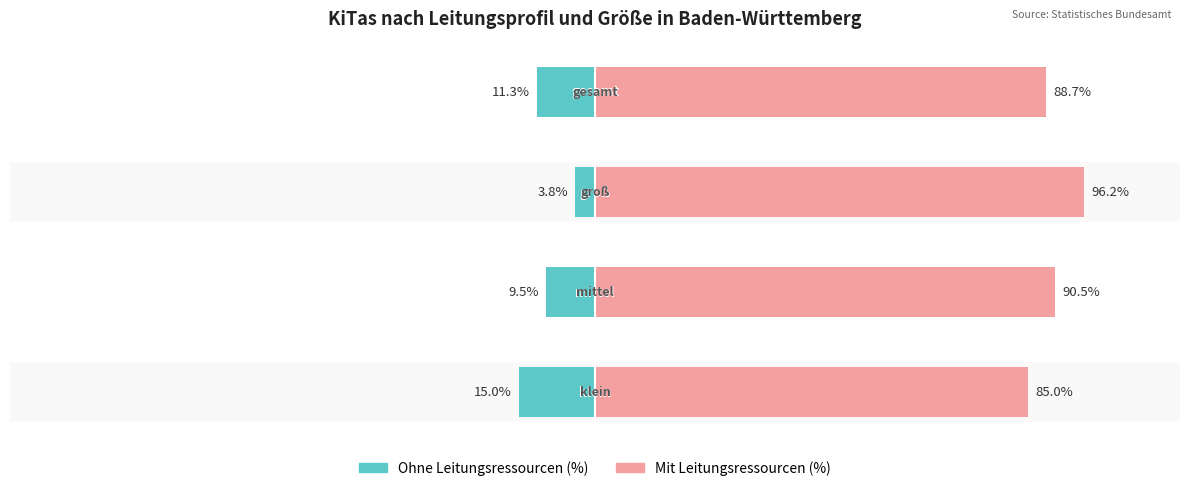

What is the value of the Mit Leitungsressourcen (%) bar at the 2nd from the left?

90.5